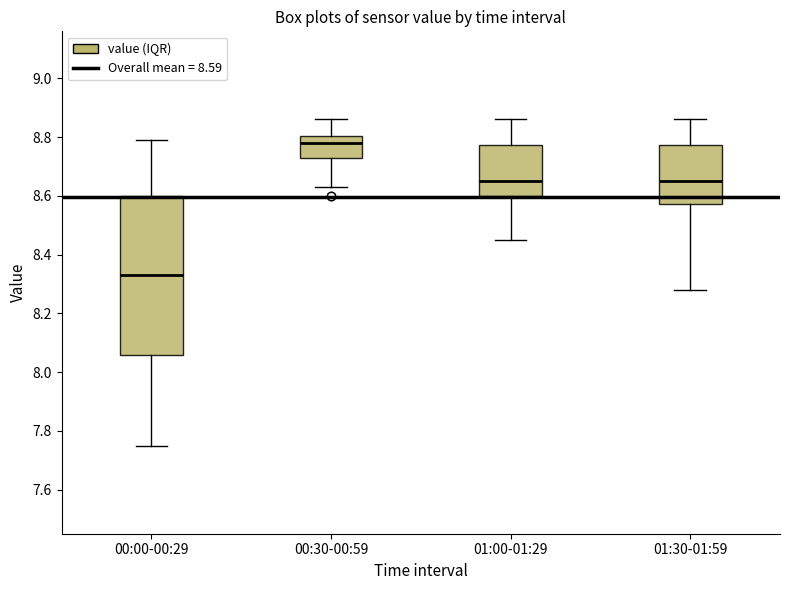

Where is the upper edge of the box for 00:00-00:29 on the y-axis? The values are not printed on the chart, so give them approximately, as read against the axis.

8.60